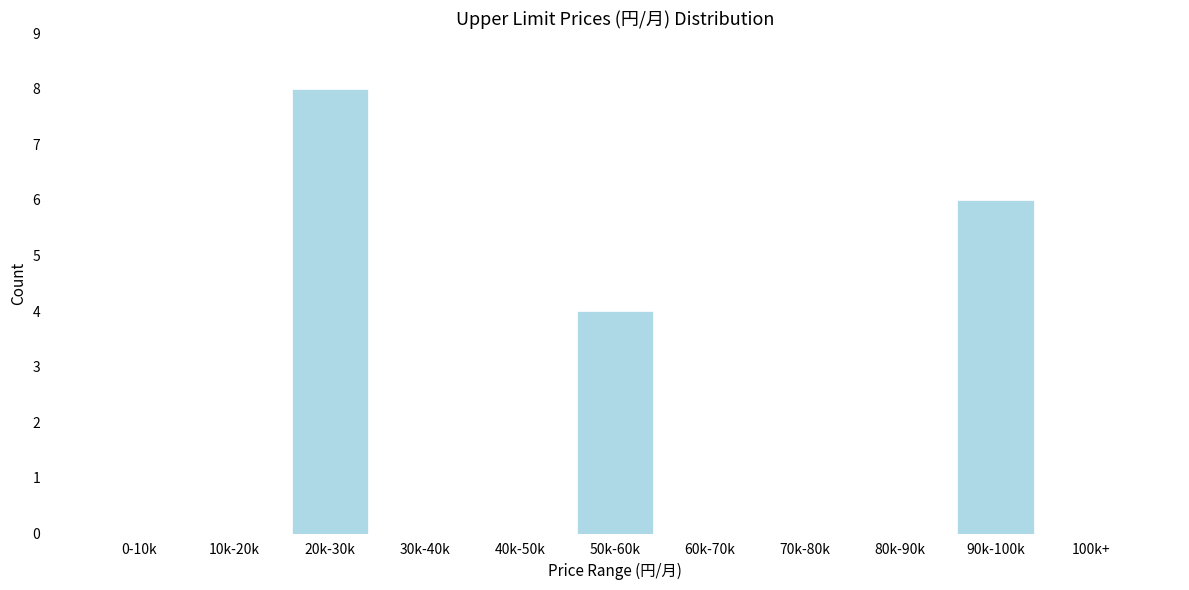

Reading left to right, extract all data points from this chart.

0-10k=0	10k-20k=0	20k-30k=8	30k-40k=0	40k-50k=0	50k-60k=4	60k-70k=0	70k-80k=0	80k-90k=0	90k-100k=6	100k+=0